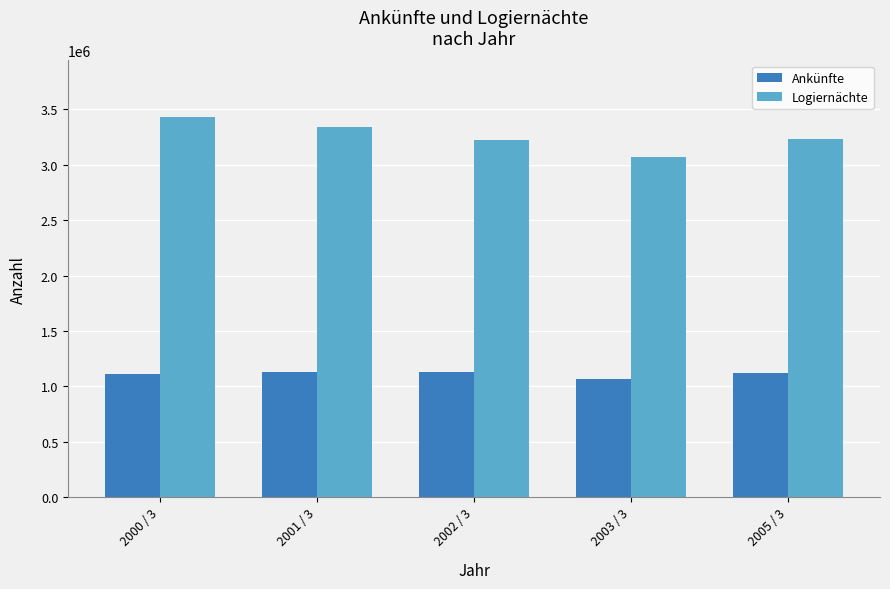

Rank the series by their average value, from lowest to highest.

Ankünfte, Logiernächte